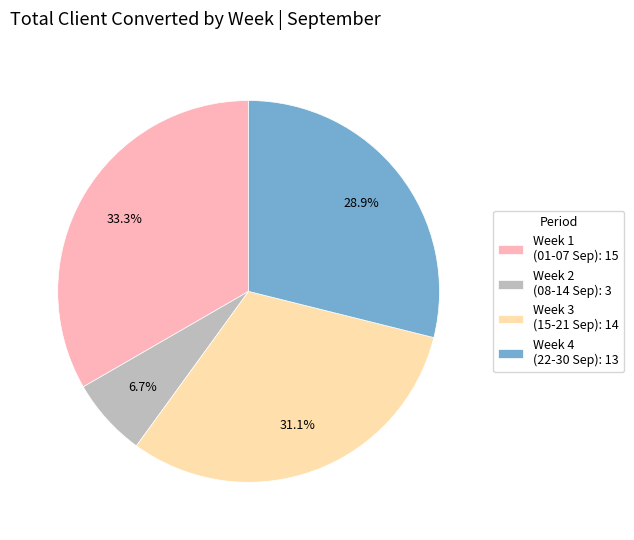

Approximately how many times larger is the value at Week 3 (15-21 Sep): 14 compared to Week 4 (22-30 Sep): 13?

1.1